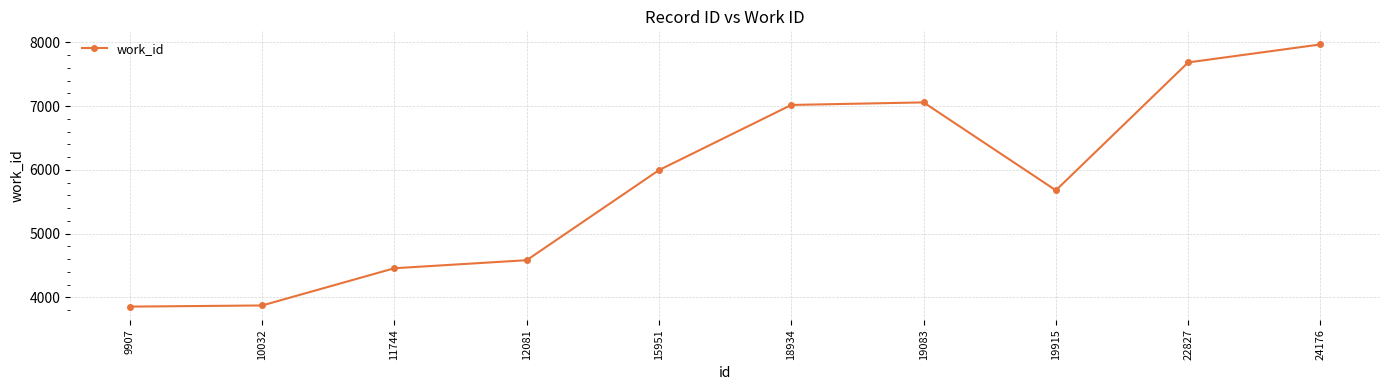

What is the sum of all values?

58191